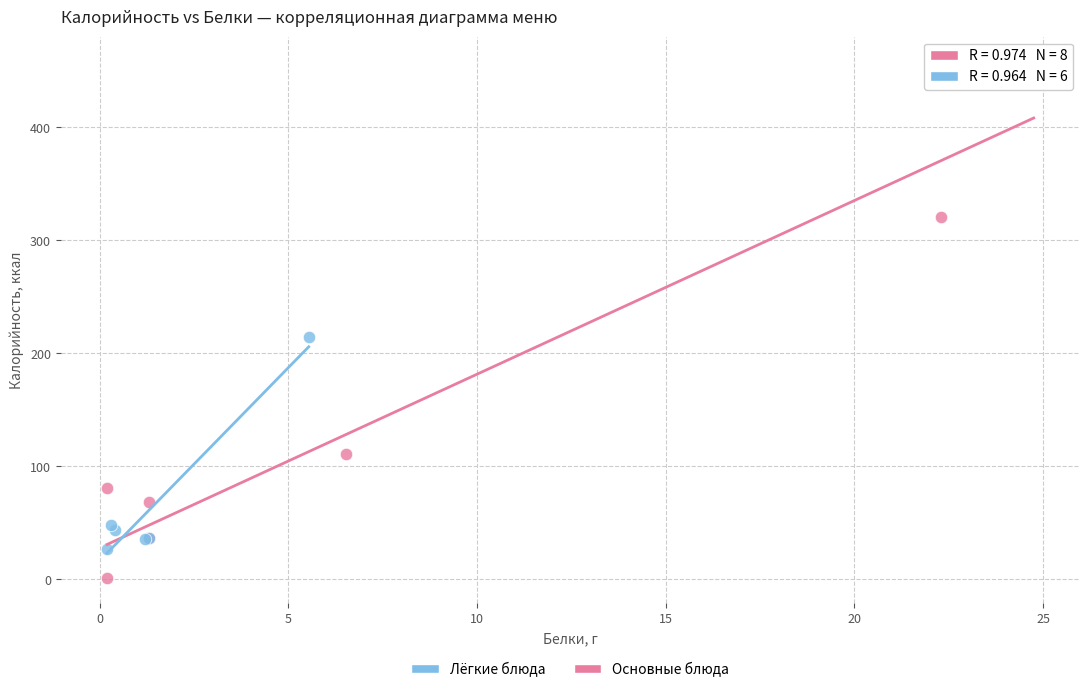

Which series has the widest spread of Y values?

Основные блюда